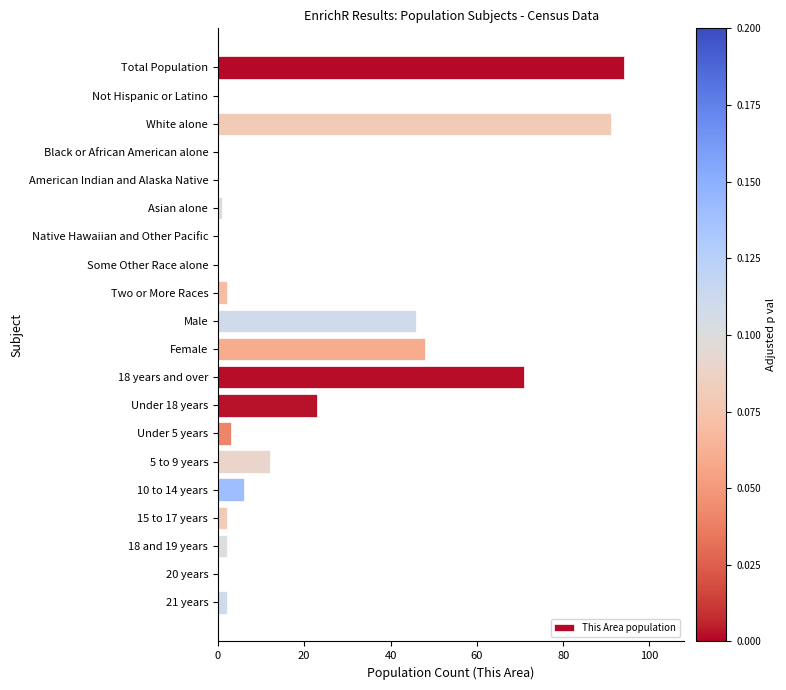

What is the sum of all values?

403